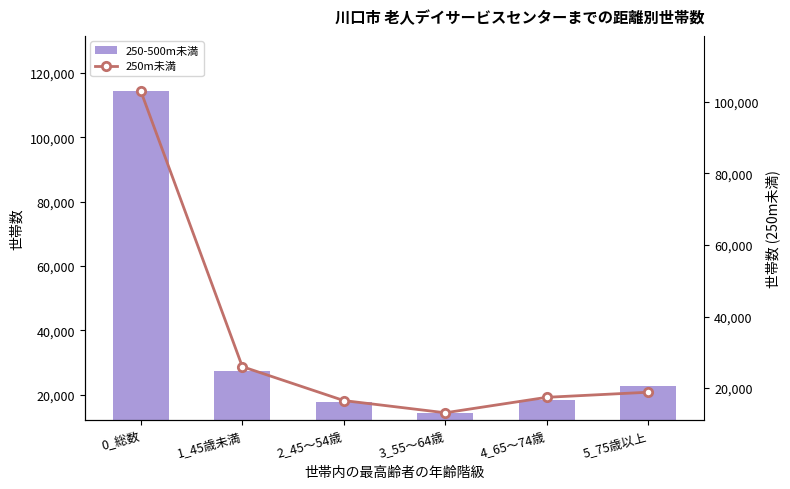

Rank the series at 3_55～64歳 from lowest to highest value.

250m未満, 250-500m未満